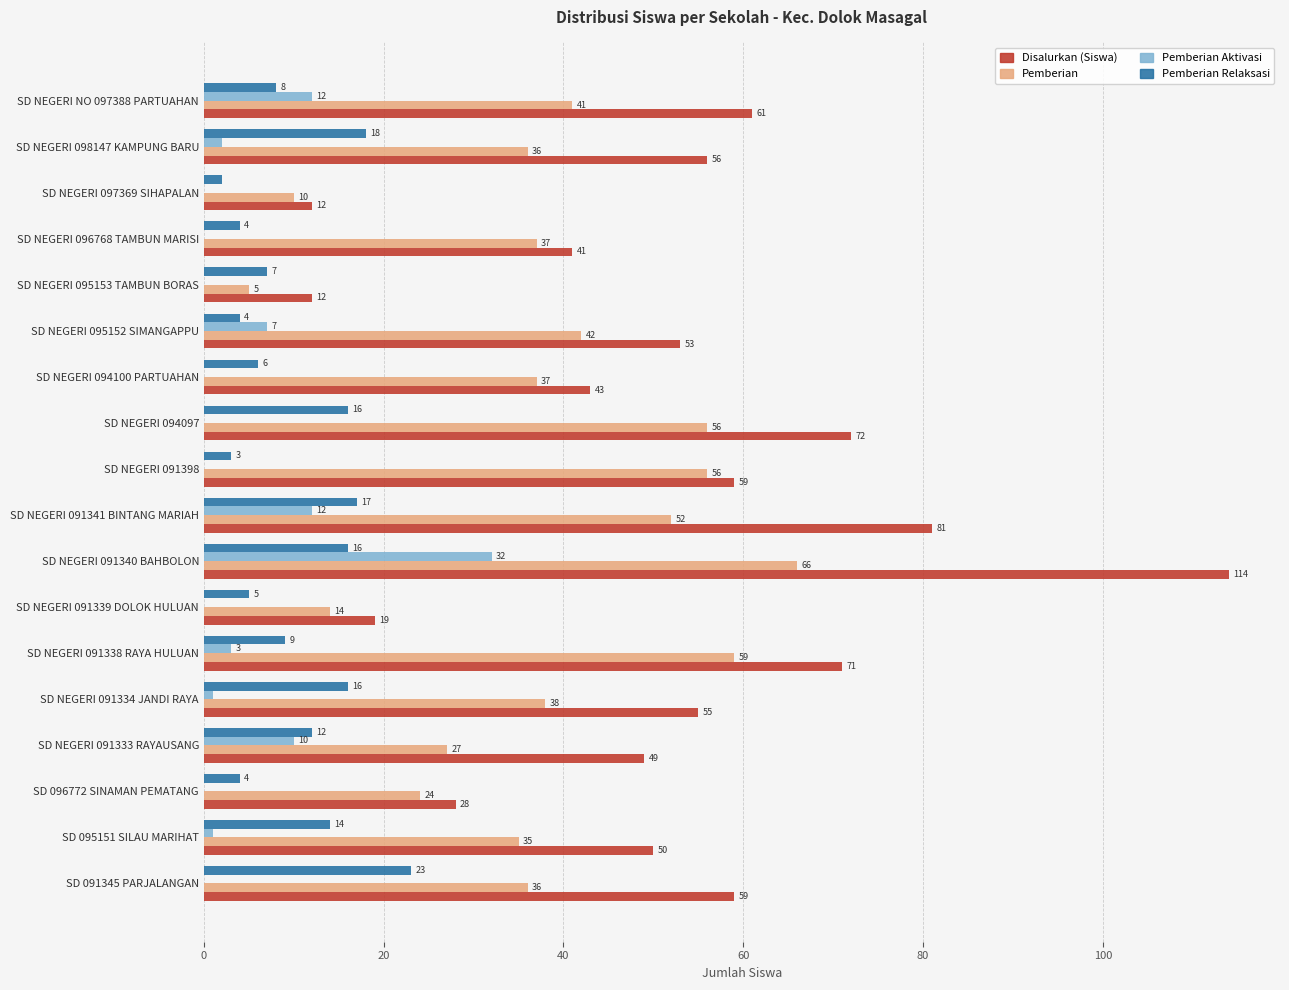

Which series has the largest total across all categories?

Disalurkan (Siswa)